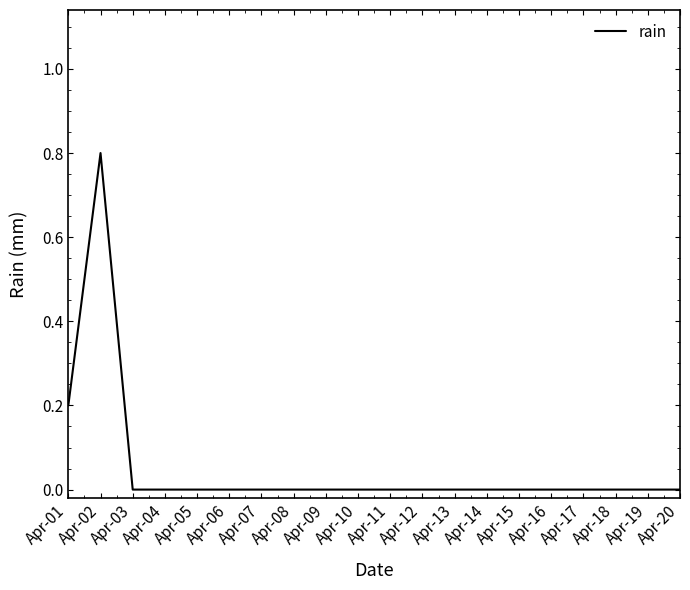

What is the difference between the maximum and minimum values?

0.8